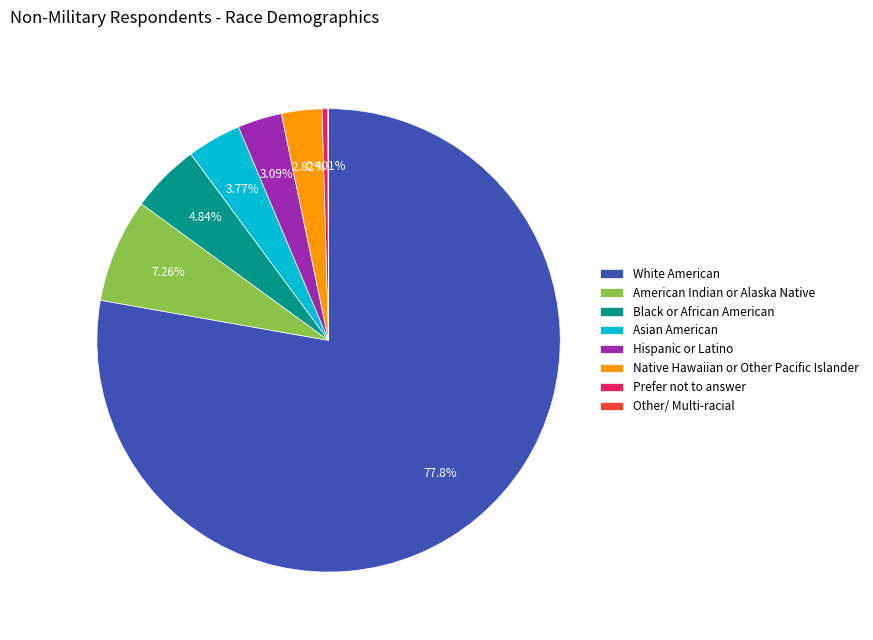

Is there a majority slice in this chart?

Yes